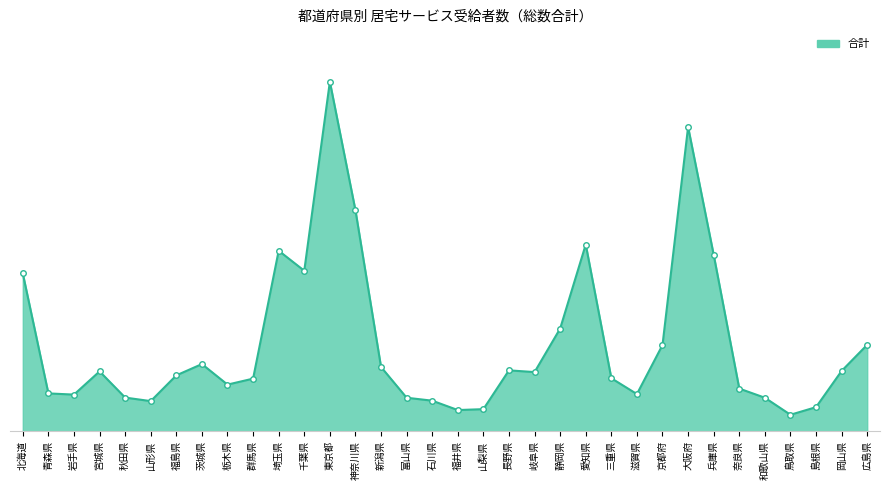

What is the ratio of the value at 滋賀県 to the value at 大阪府?

0.1